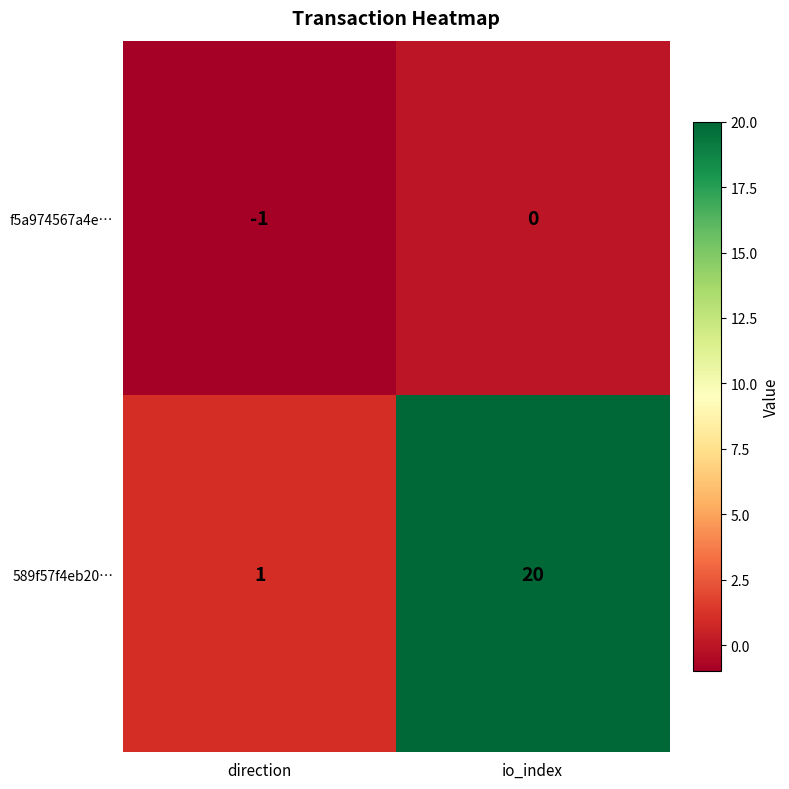

What is the smallest value displayed?

-1